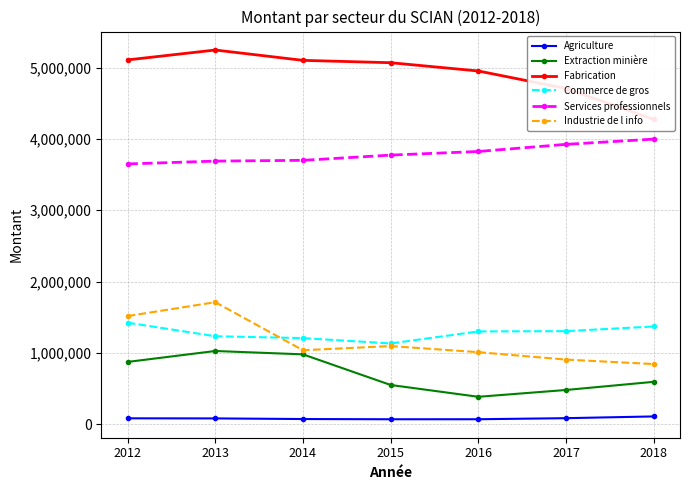

What is the difference between the maximum and second lowest values in the Commerce de gros series?

216093